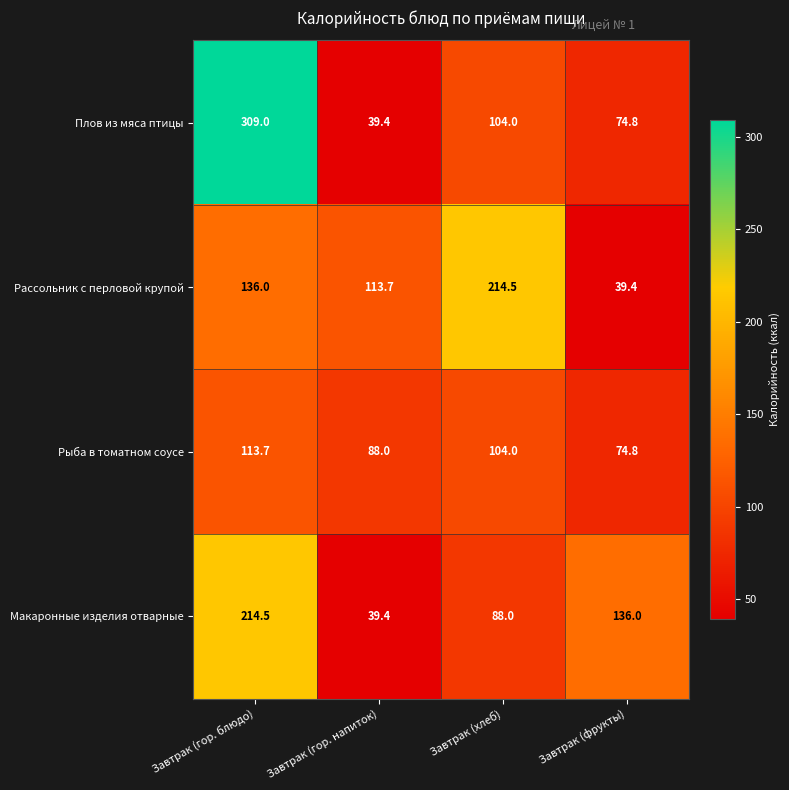

What value does the Макаронные изделия отварные series have at Завтрак (хлеб)?

88.0